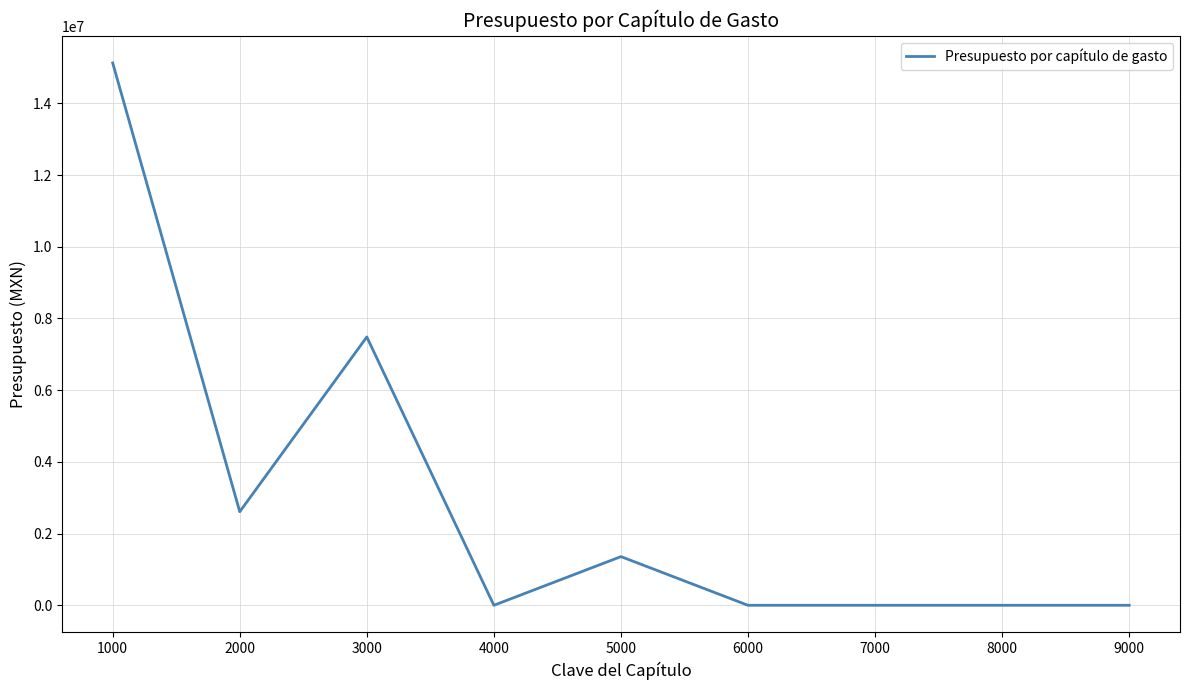

What is the difference between the maximum and minimum values?

15128010